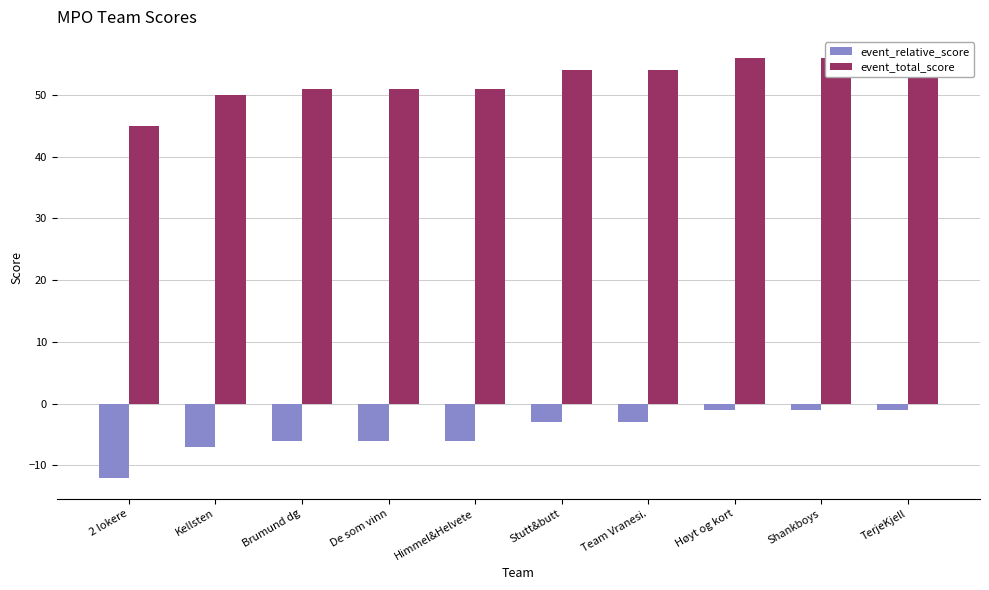

What is the difference between the second highest and minimum values in the event_total_score series?

11